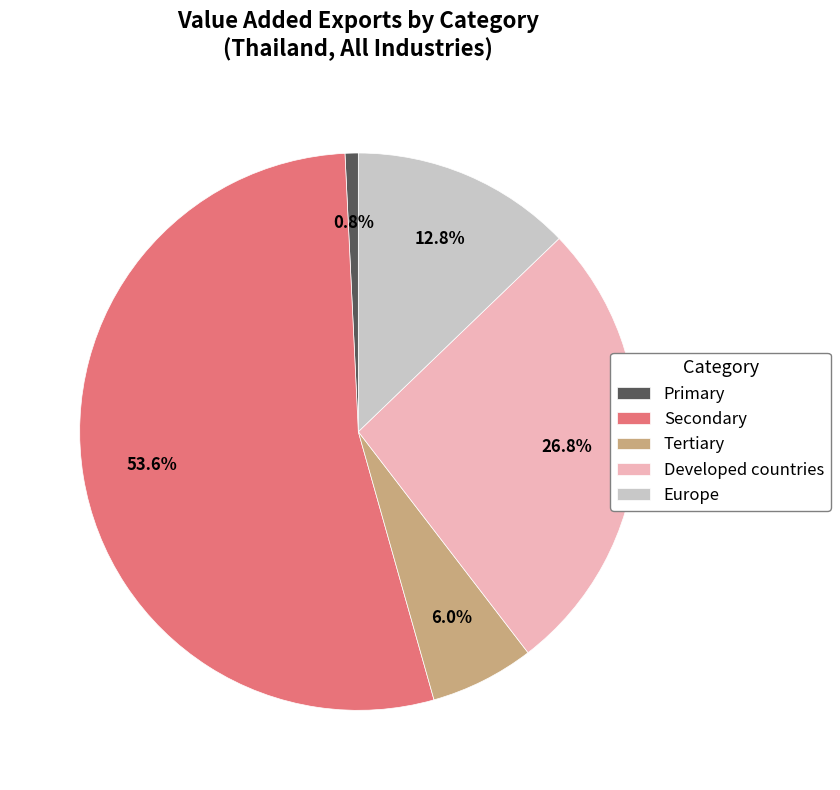

To the nearest percent, what is the average slice percentage?

20%